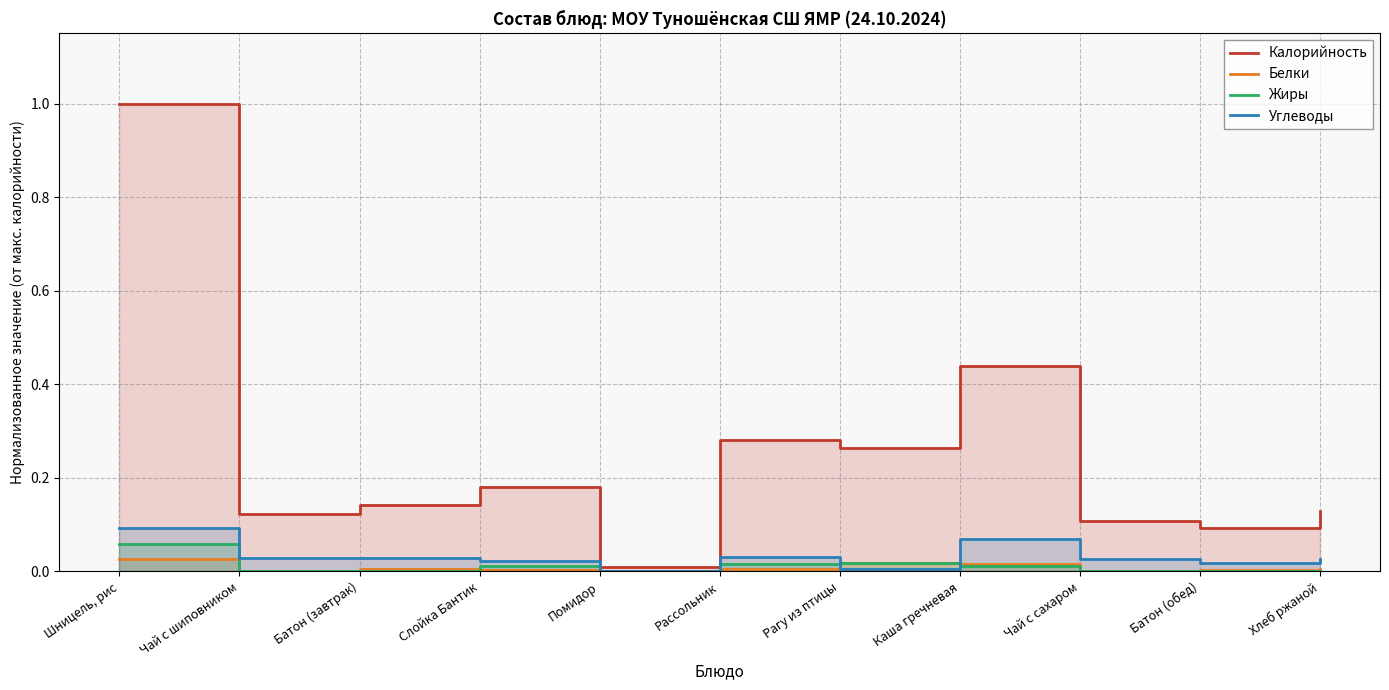

What is the sum of all Калорийность values?

2.8